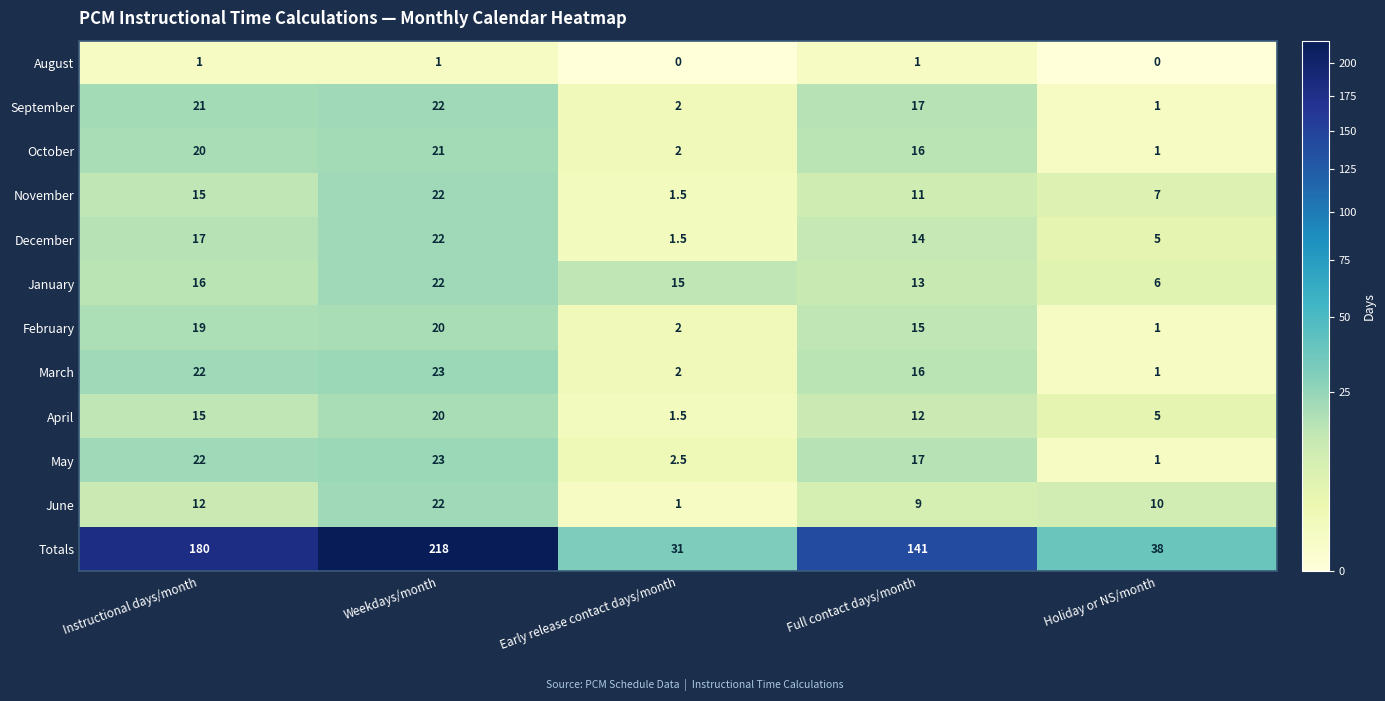

At how many categories does at least one series exceed 96?

3